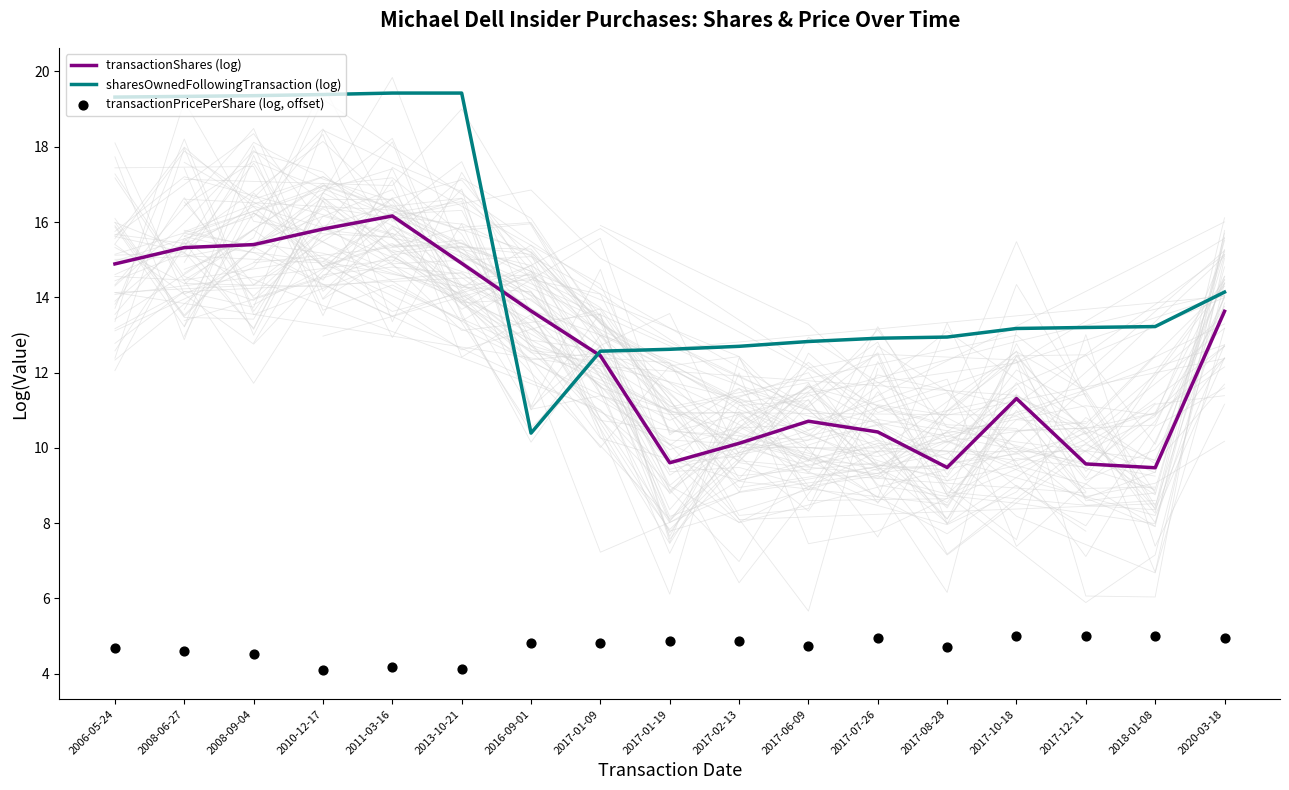

Which series has the largest Y range (max minus min)?

sharesOwnedFollowingTransaction (log)